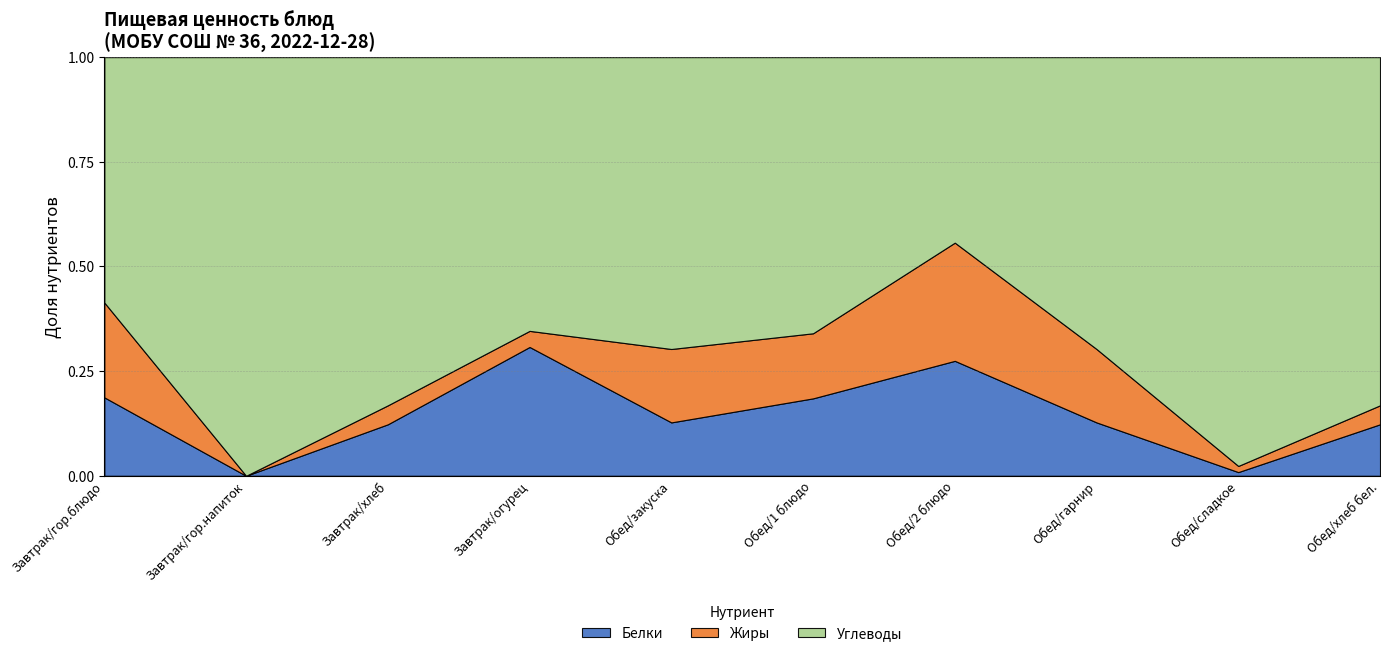

Which series changed the most between Обед/1 блюдо and Обед/хлеб бел.?

Углеводы